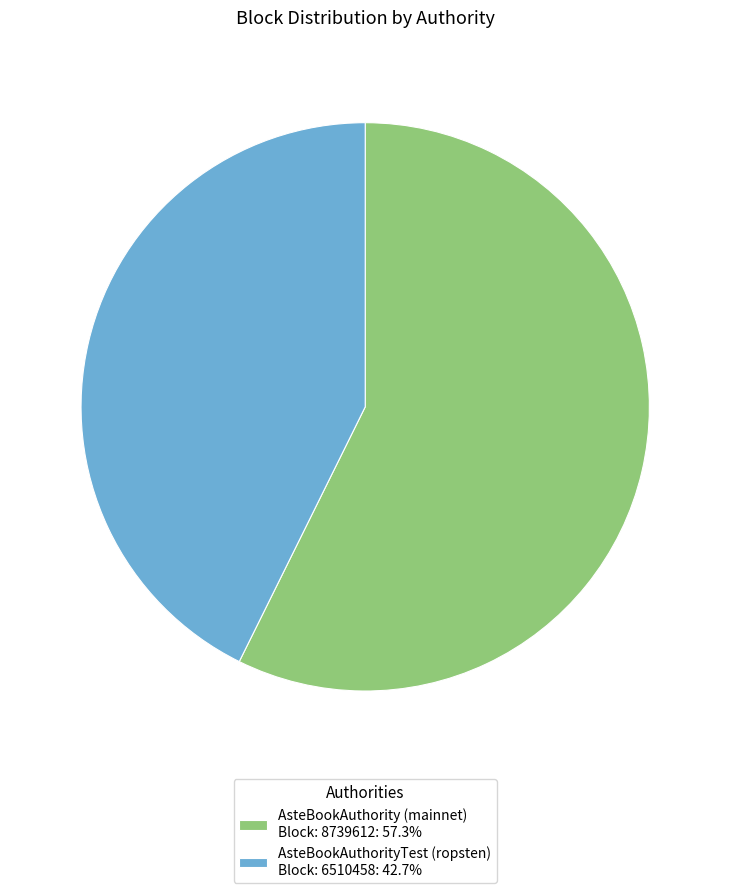

Is AsteBookAuthority (mainnet) Block: 8739612: 57.3% the majority of the pie?

Yes